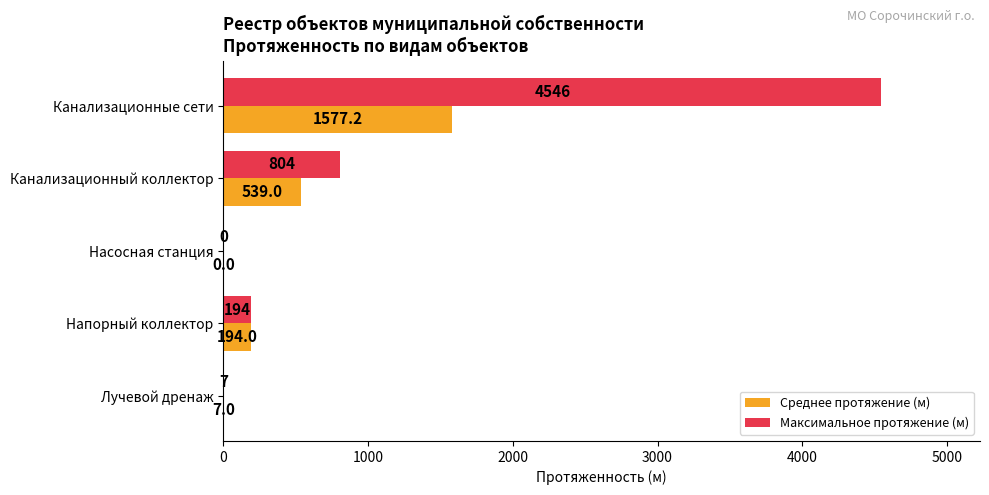

Between Канализационный коллектор and Насосная станция, which series saw the biggest shift?

Максимальное протяжение (м)